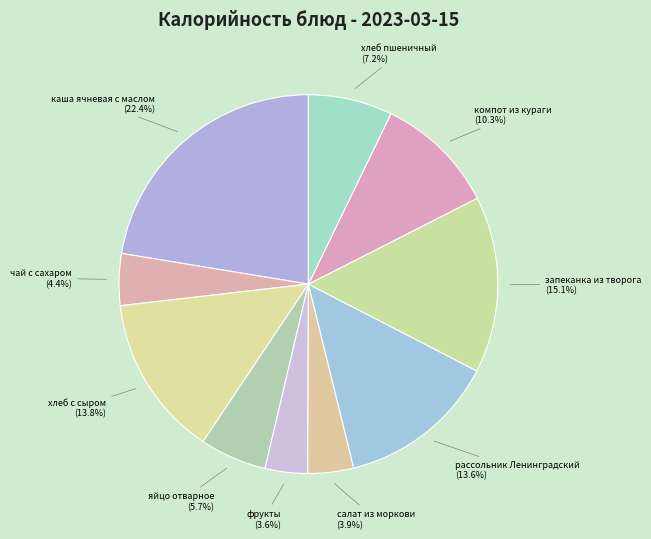

What is the ratio of the value at яйцо отварное to the value at каша ячневая с маслом?

0.3